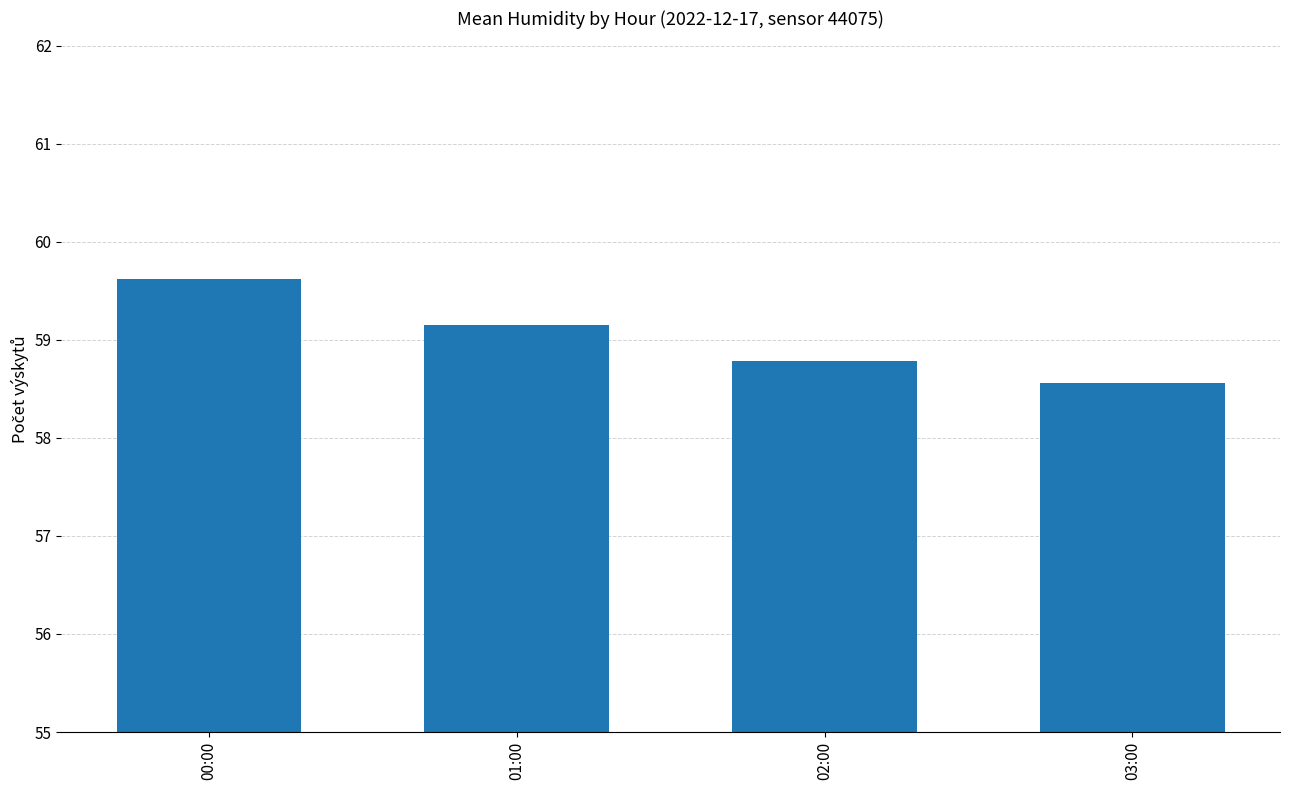

What is the greatest value displayed?

59.6